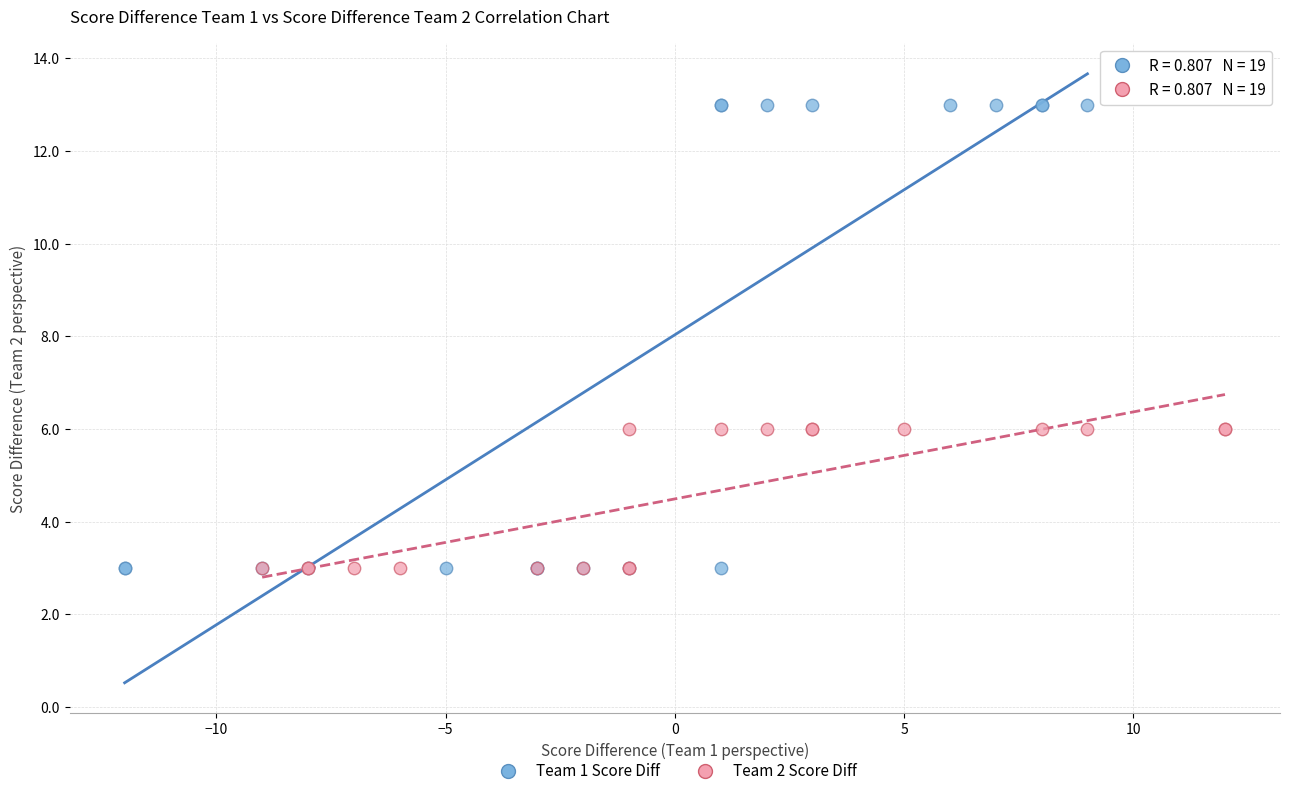

Which series has the widest spread of Y values?

Team 1 Score Diff